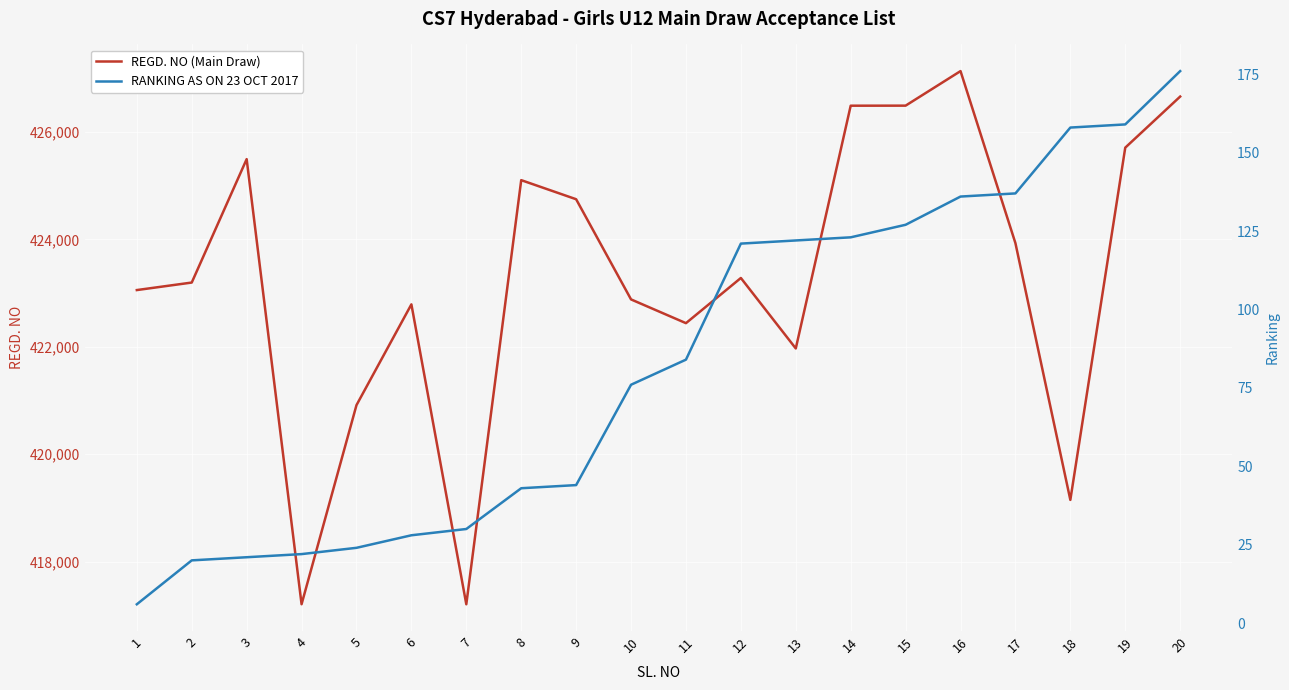

Read the REGD. NO (Main Draw) value at 11, to the nearest 50.

422450